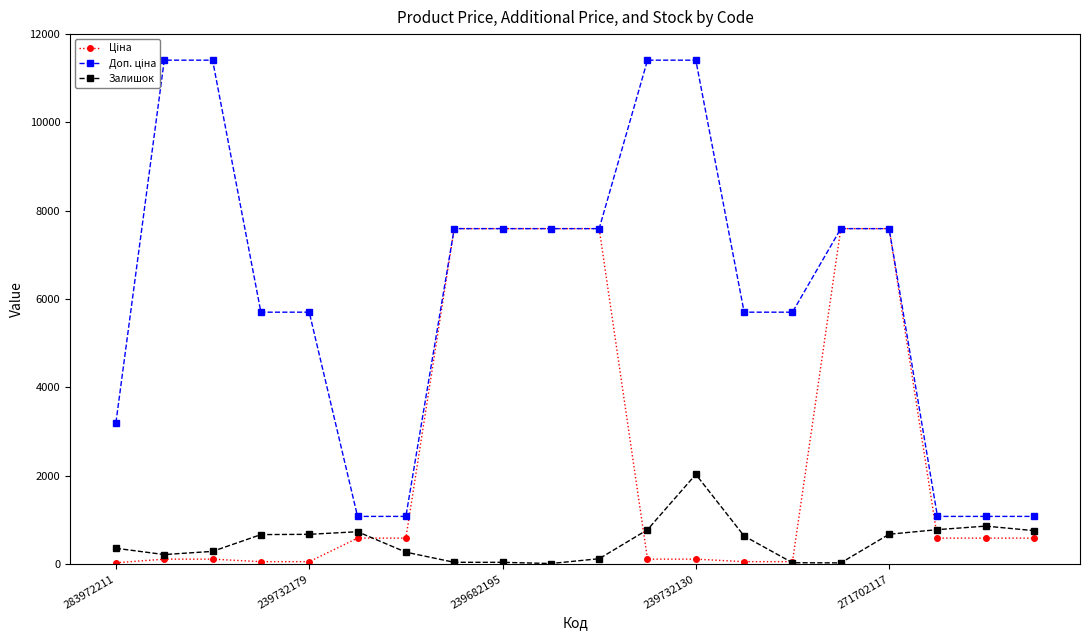

The value of Доп. ціна at 7 is 7596.5. True or false?

True